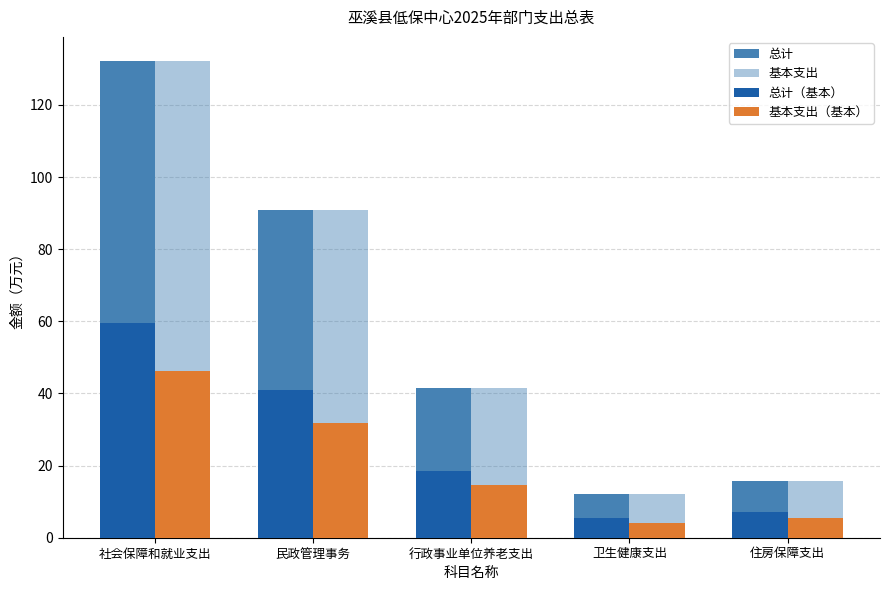

How many groups of bars are there?

5